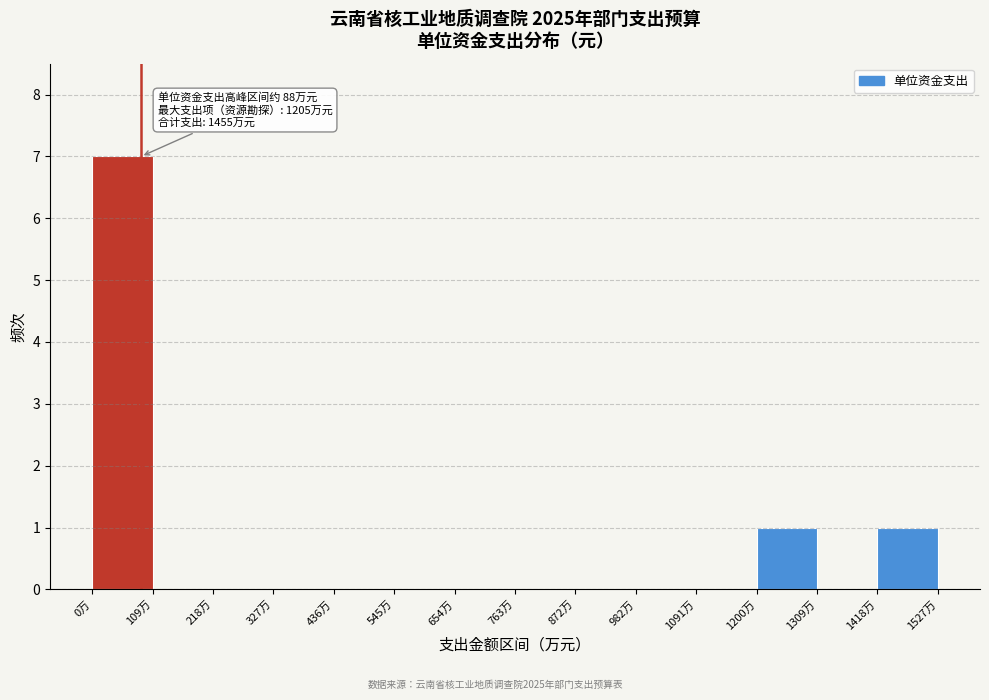

Which range on the x-axis has the tallest bar?

0 to 100